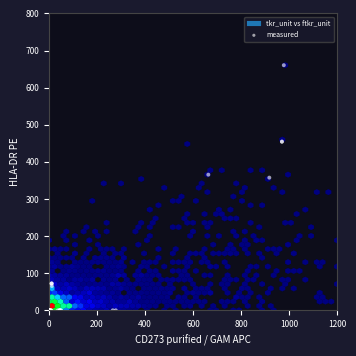

What Y value in the scatter plot is closest to 330?

357.5